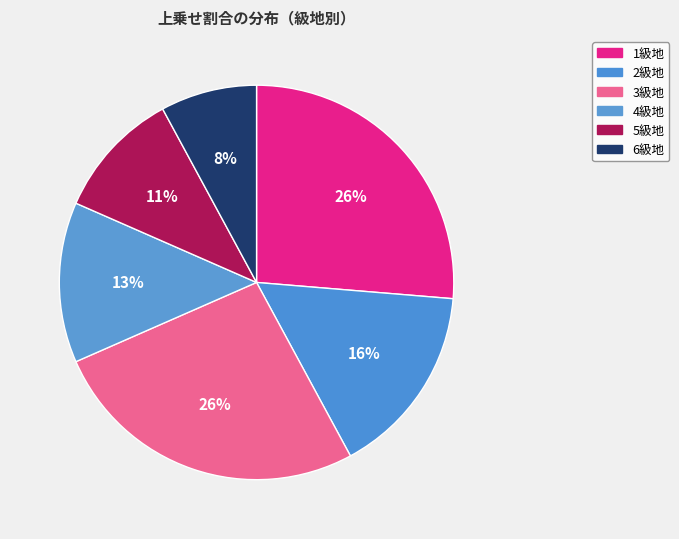

Count the number of slices in the pie.

6